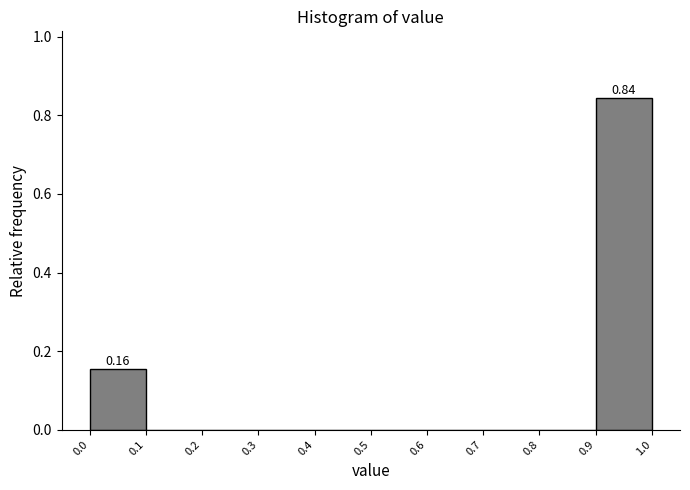

Over which range of the x-axis is the bar tallest?

0.9 to 1.0